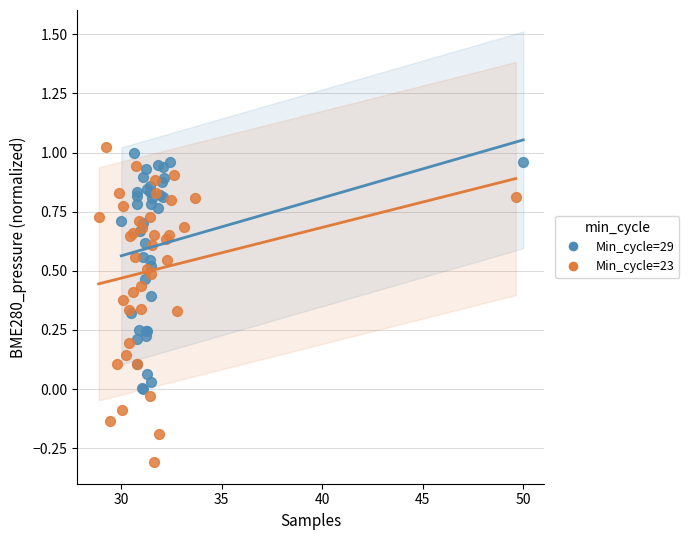

Which series has the largest Y range (max minus min)?

Min_cycle=23